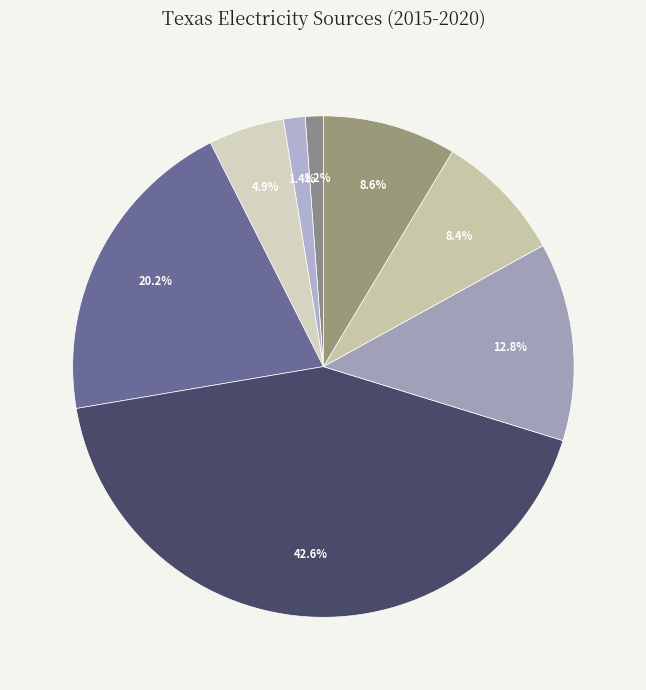

How many segments does this pie chart have?

8